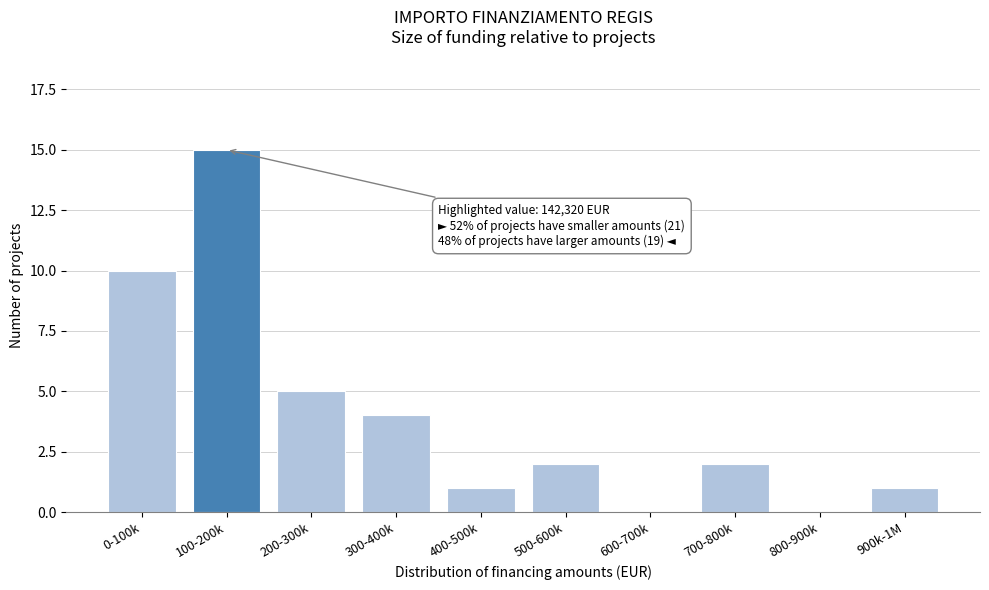

Reading right to left, what are all the values shown in this chart?

900k-1M=1	800-900k=0	700-800k=2	600-700k=0	500-600k=2	400-500k=1	300-400k=4	200-300k=5	100-200k=15	0-100k=10